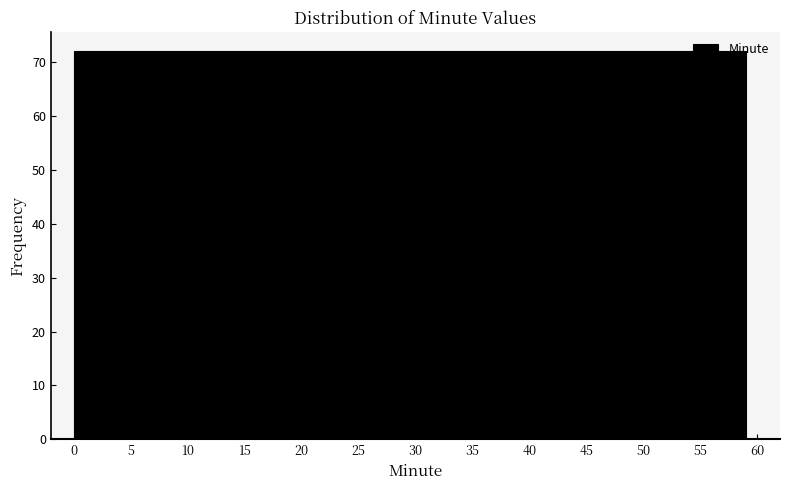

Reading left to right, transcribe this chart: for each bar, give the range it covers on the x-axis and its height. Neither the bar edges nor the heights are printed on the chart, so give them approximately, as read against the axes.

0.00 to 2.95: 72
2.95 to 5.90: 72
5.90 to 8.85: 72
8.85 to 11.80: 72
11.80 to 14.75: 72
14.75 to 17.70: 72
17.70 to 20.65: 72
20.65 to 23.60: 72
23.60 to 26.55: 72
26.55 to 29.50: 72
29.50 to 32.45: 72
32.45 to 35.40: 72
35.40 to 38.35: 72
38.35 to 41.30: 72
41.30 to 44.25: 72
44.25 to 47.20: 72
47.20 to 50.15: 72
50.15 to 53.10: 72
53.10 to 56.05: 72
56.05 to 59.00: 72